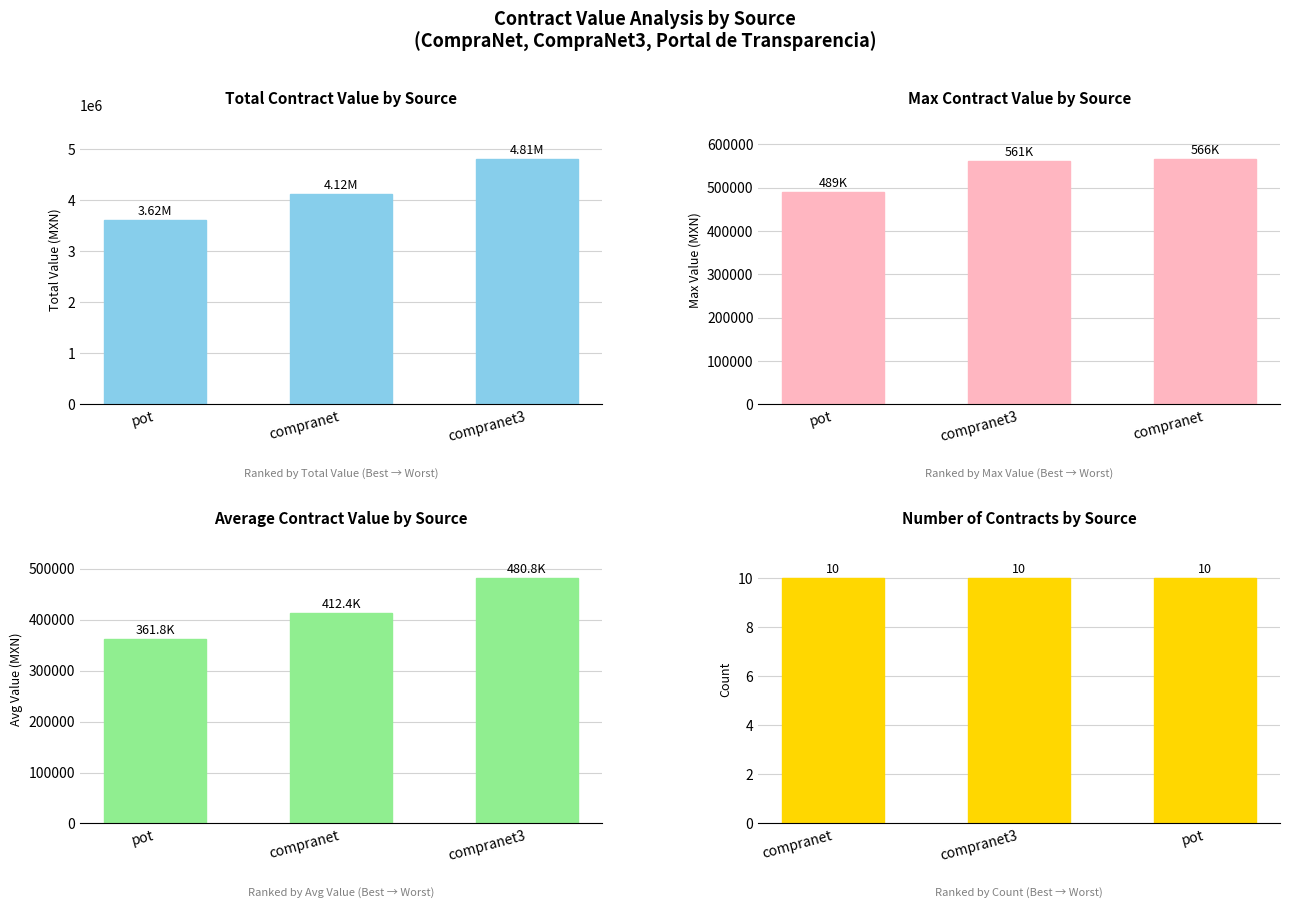

What is the sum of all Total Contract Value by Source values?

12550067.6